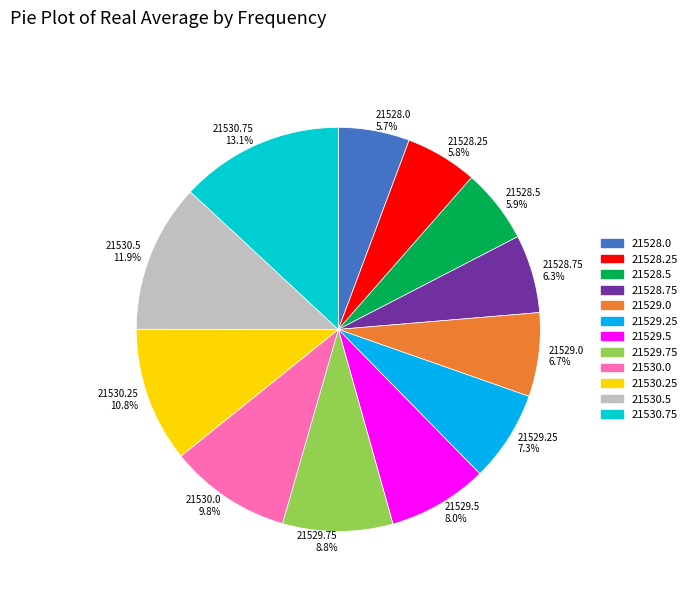

How many segments does this pie chart have?

12